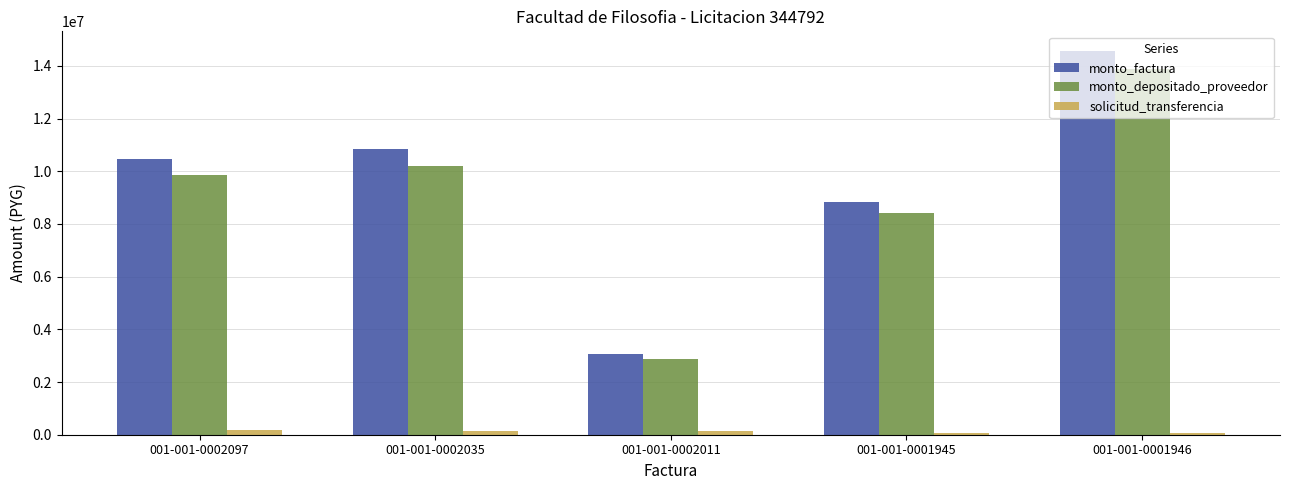

What is the value of the monto_depositado_proveedor bar at the 1st from the left?

9840785